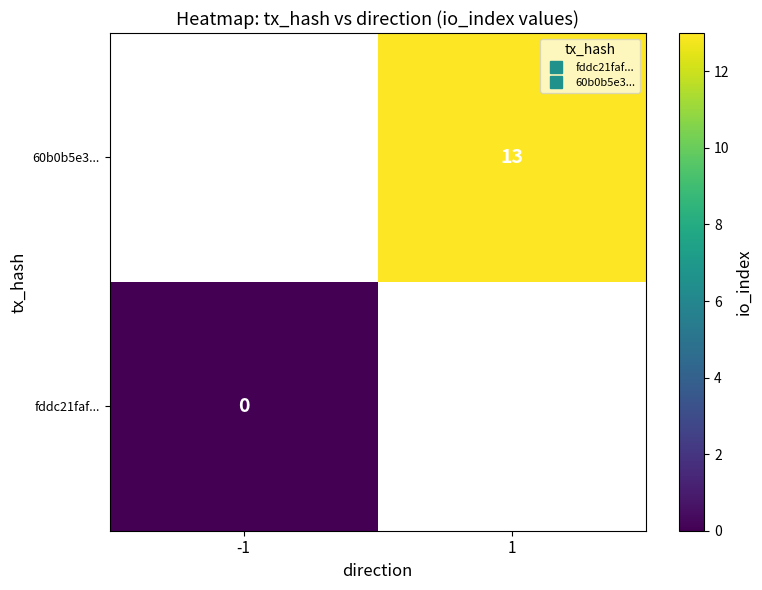

Which category has the highest value across all series?

1